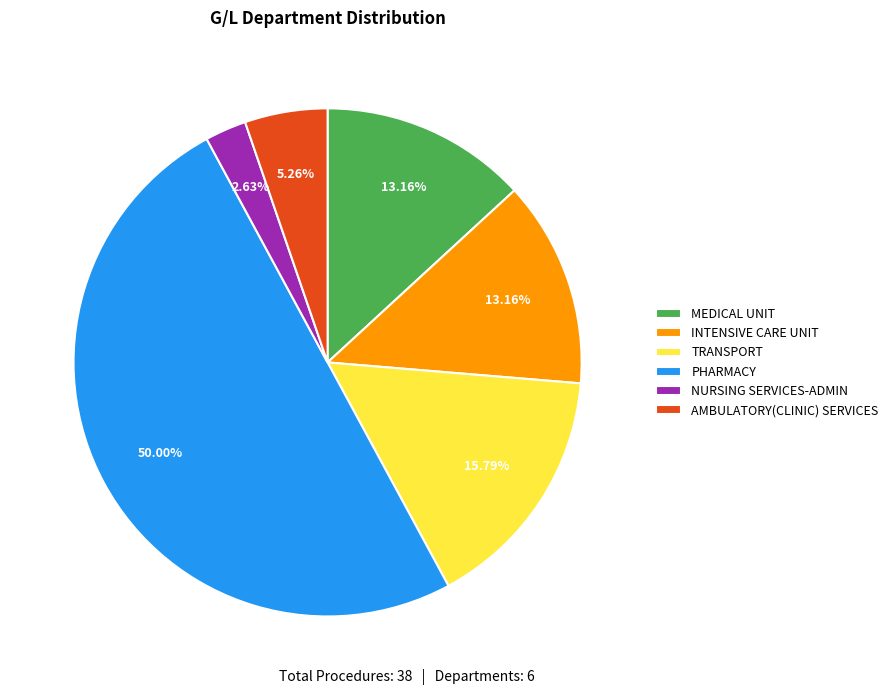

Does TRANSPORT account for over 50% of the chart?

No